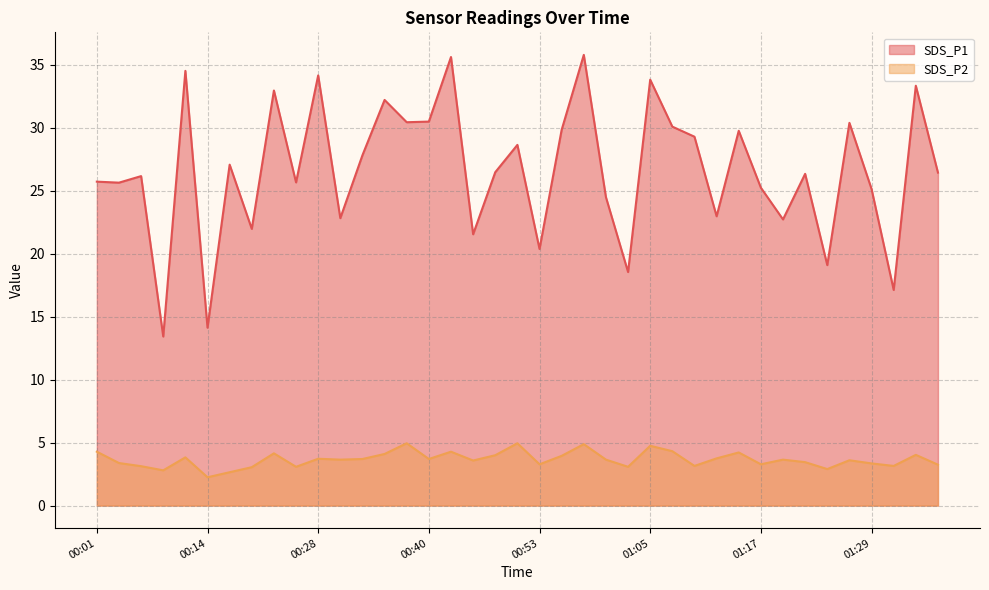

What is the total value across all series at 00:33?

31.5